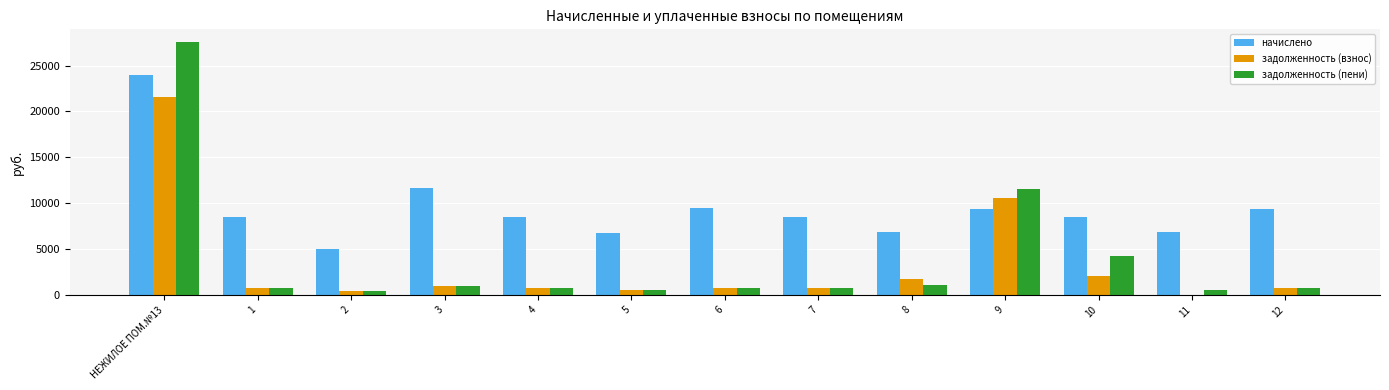

Where is задолженность (взнос) nearest to the value 10782?

9